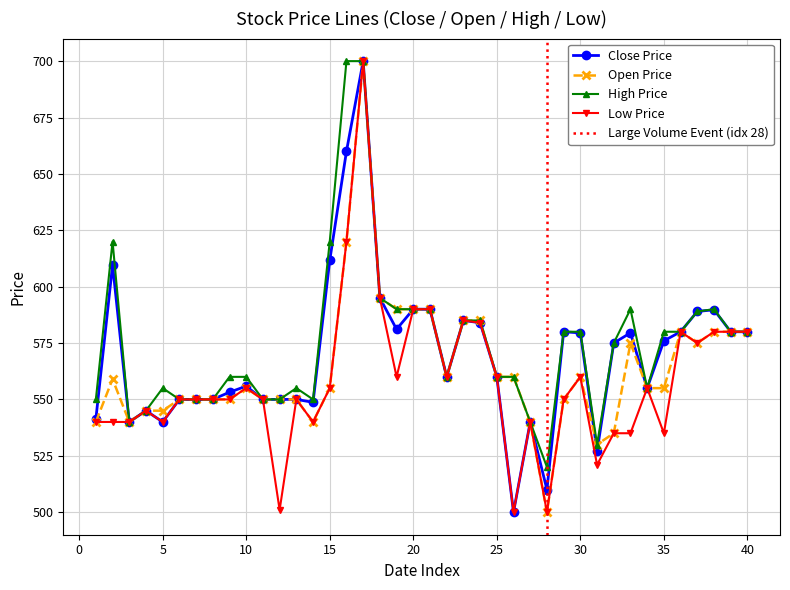

How many values in the High series are below 575?

20